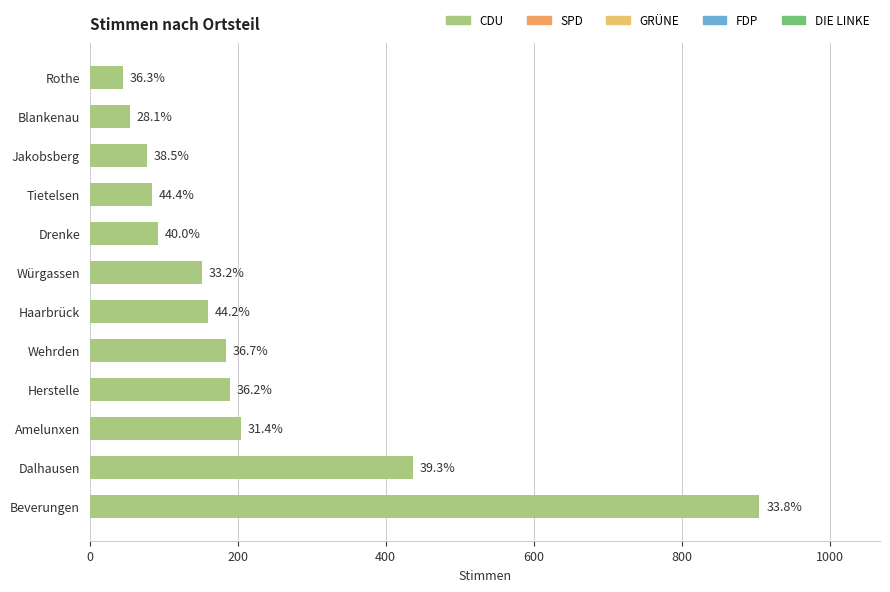

Does the chart contain any negative values?

No